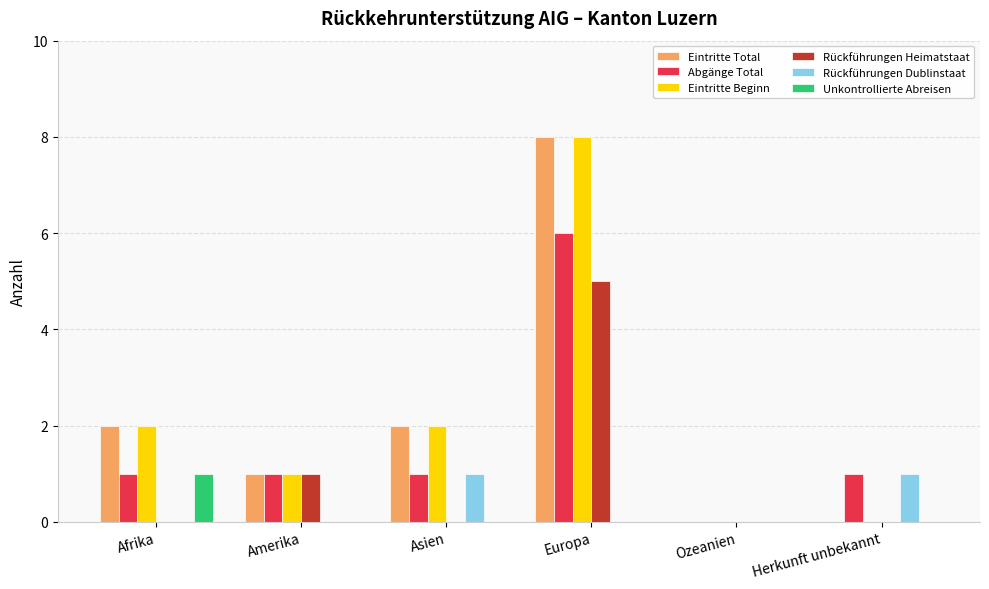

How many series are shown in this chart?

6